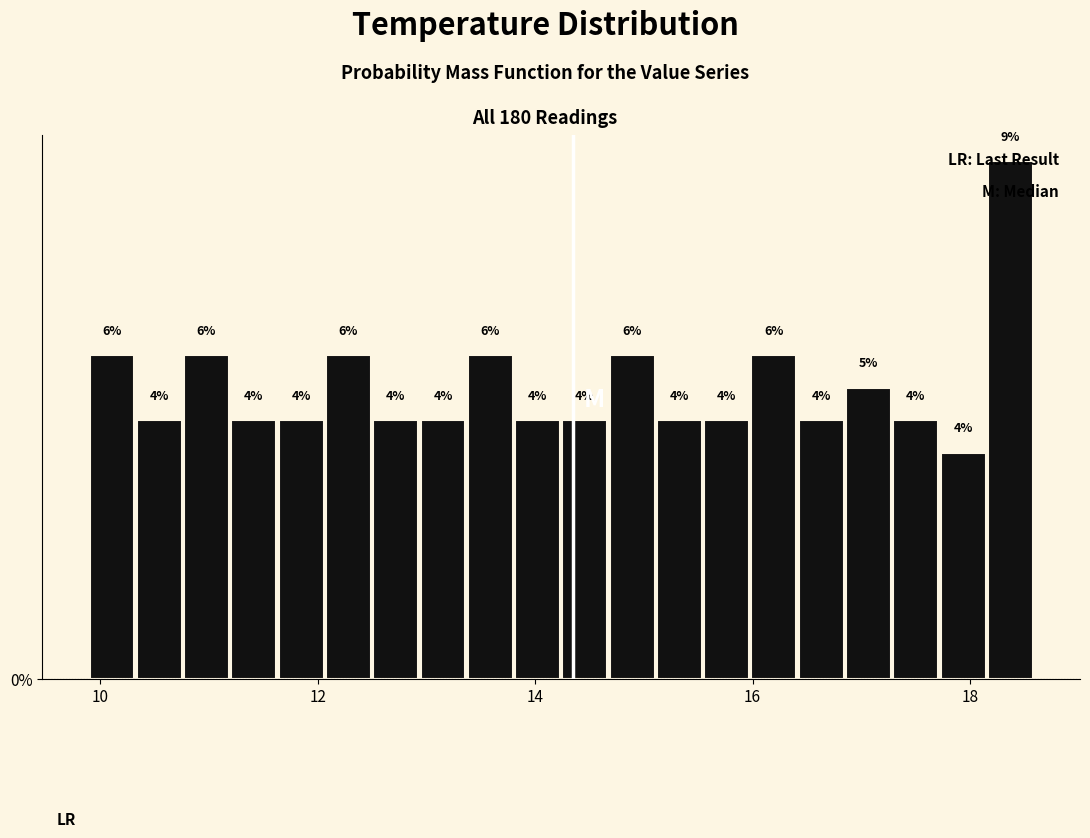

Around what value on the x-axis is the tallest bar? Give the approximate position of its centre, as read against the axis.

18.4